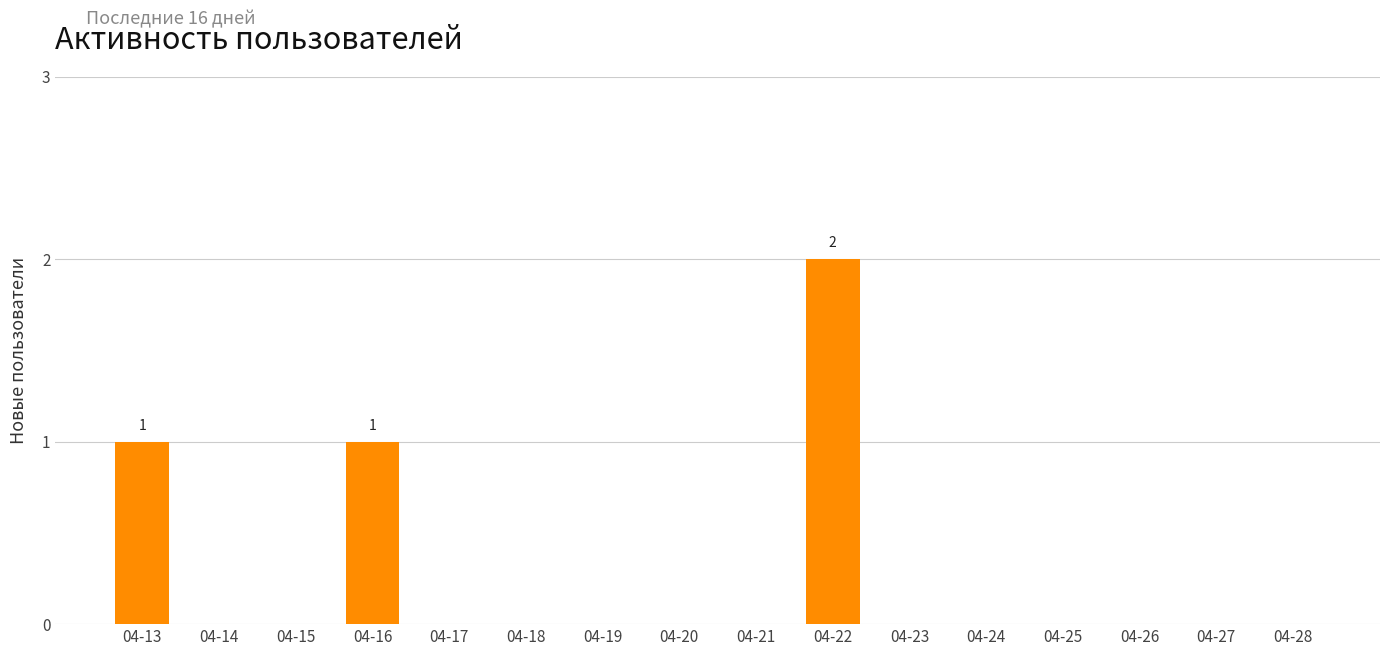

The value at 04-18 is 0. True or false?

True